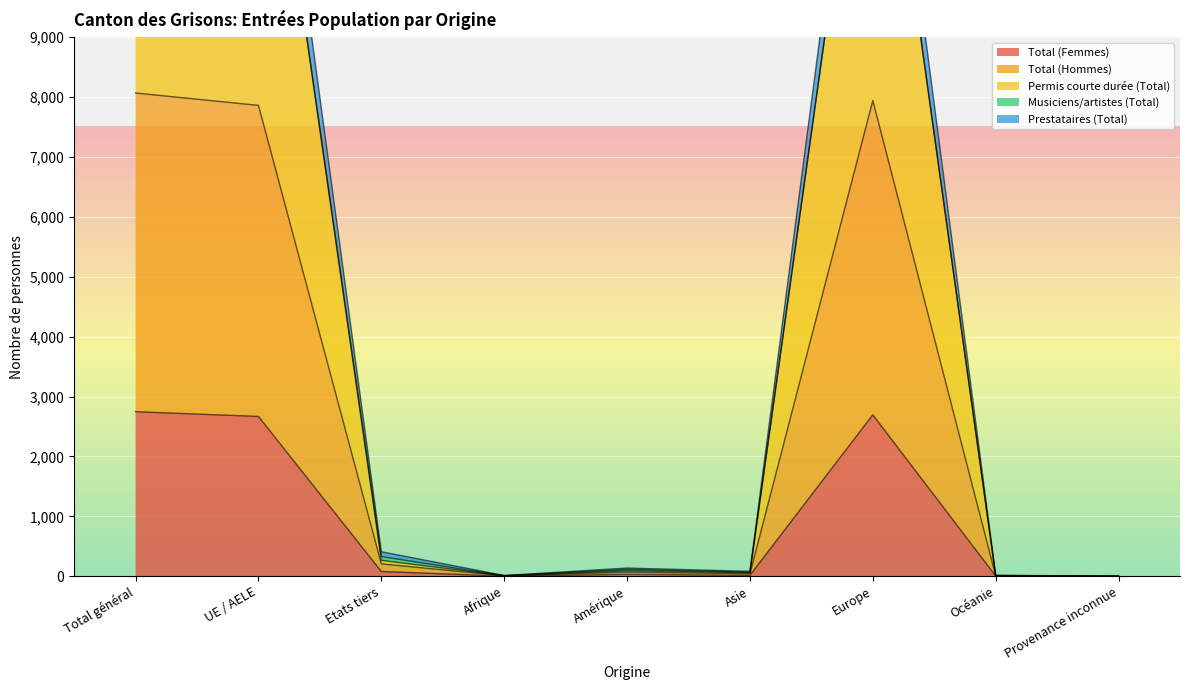

What is the highest value of the Total (Femmes) series?

2747